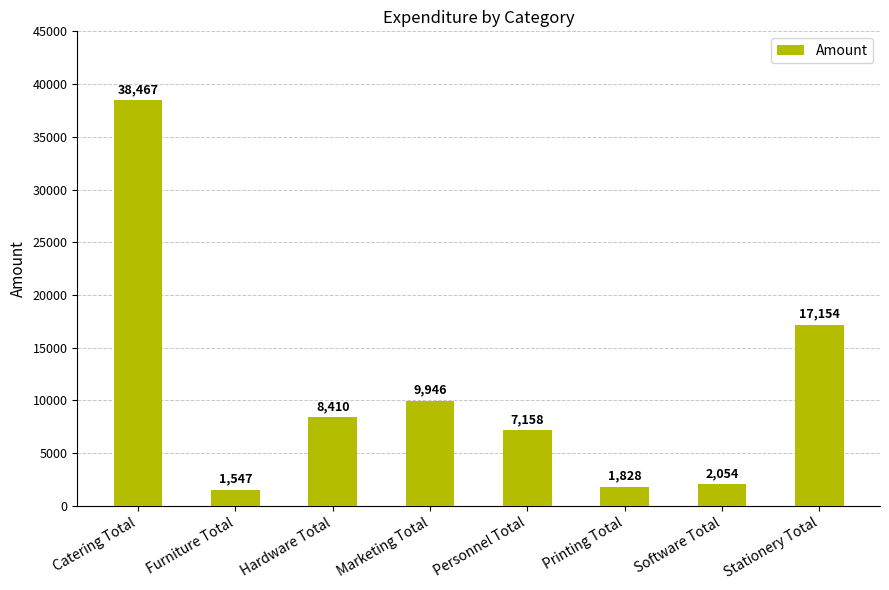

What position from the right is Hardware Total?

6